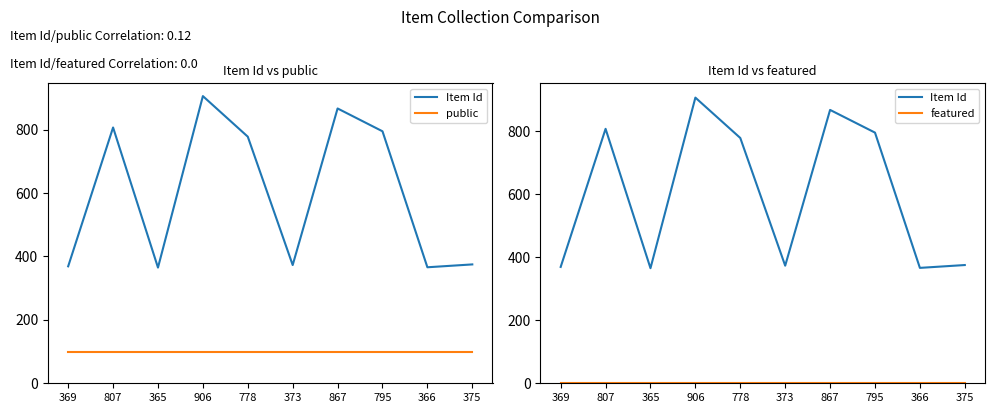

Which series has the largest total across all categories?

Item Id